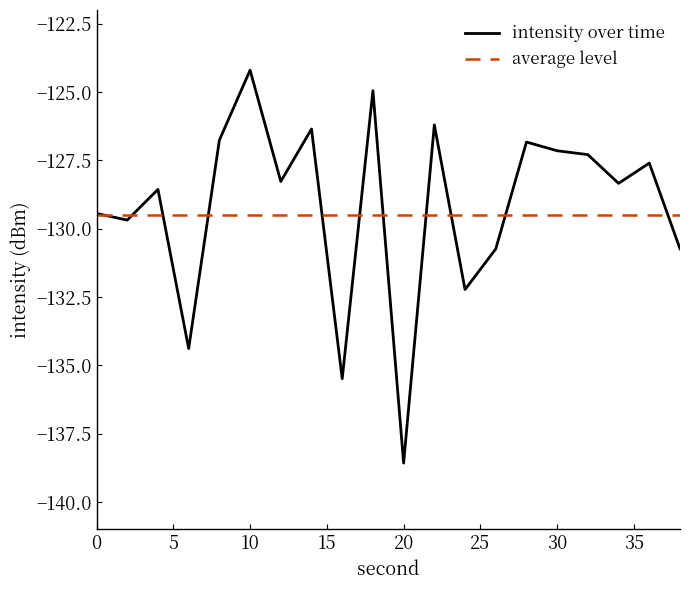

Which series has the widest spread of values?

intensity over time